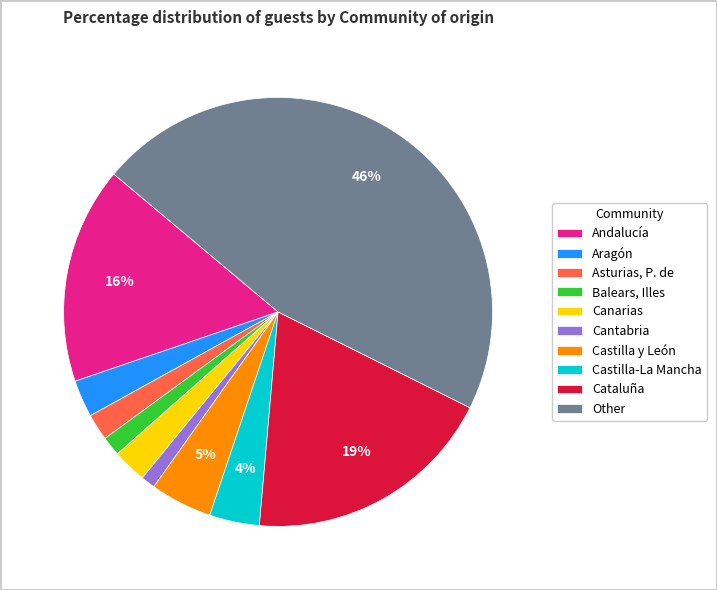

To the nearest percent, what is the combined percentage of Asturias, P. de and Cantabria?

3%